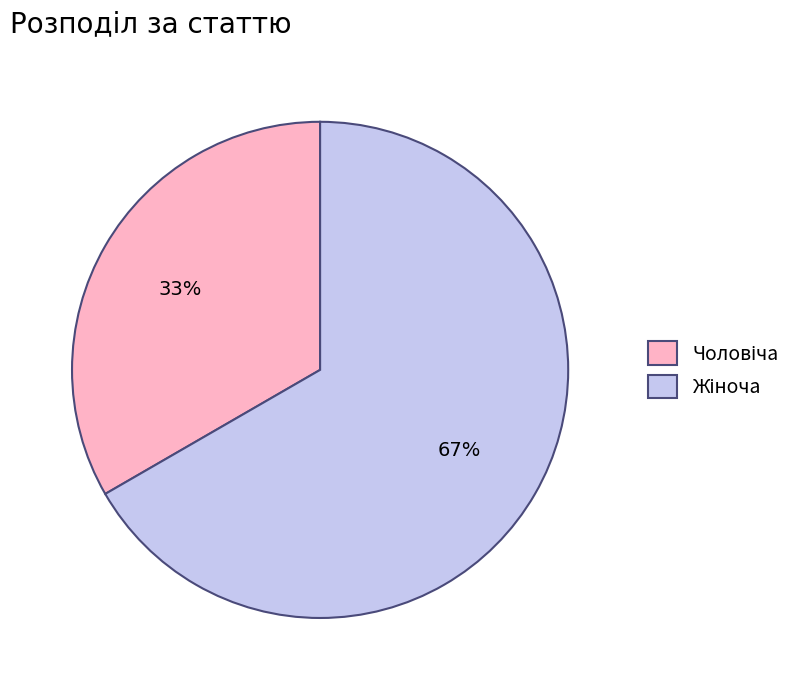

Is there a majority slice in this chart?

Yes